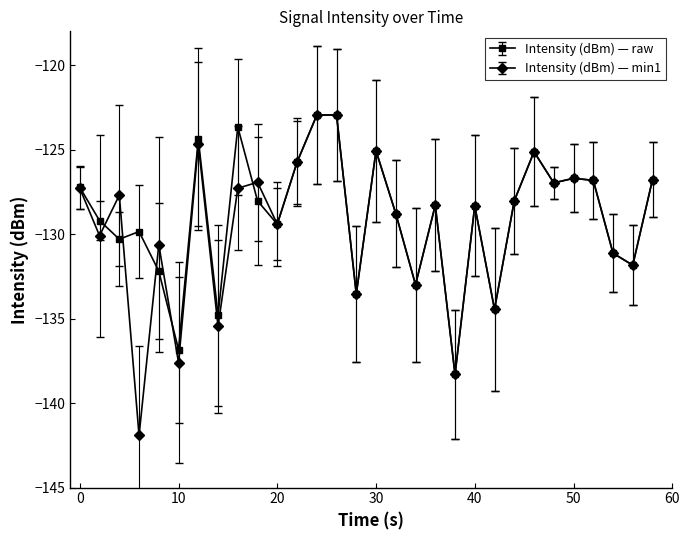

How many interior local peaks does the Intensity (dBm) — min1 series have?

10